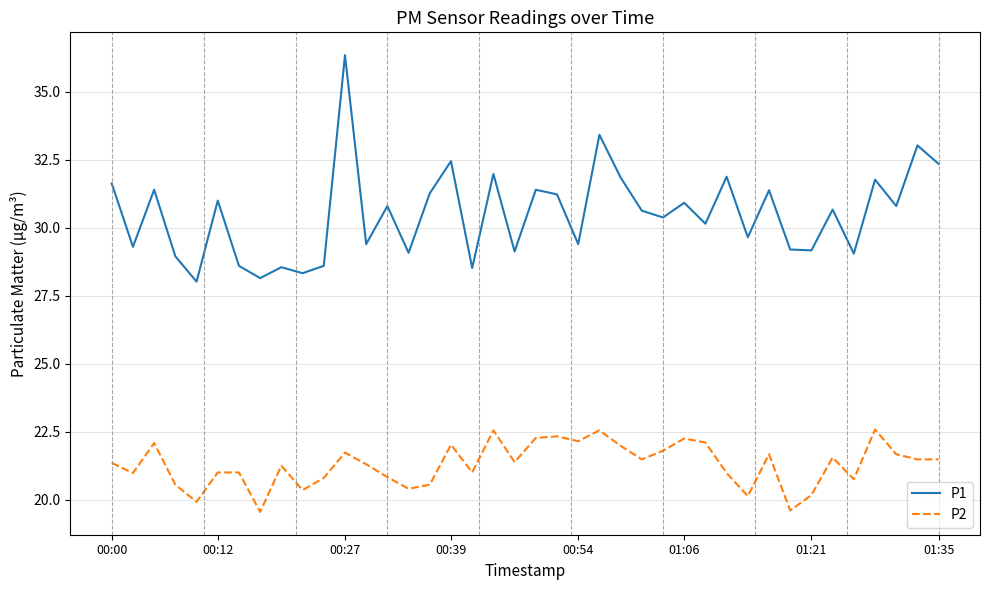

What are all the series names shown in the legend?

P1, P2